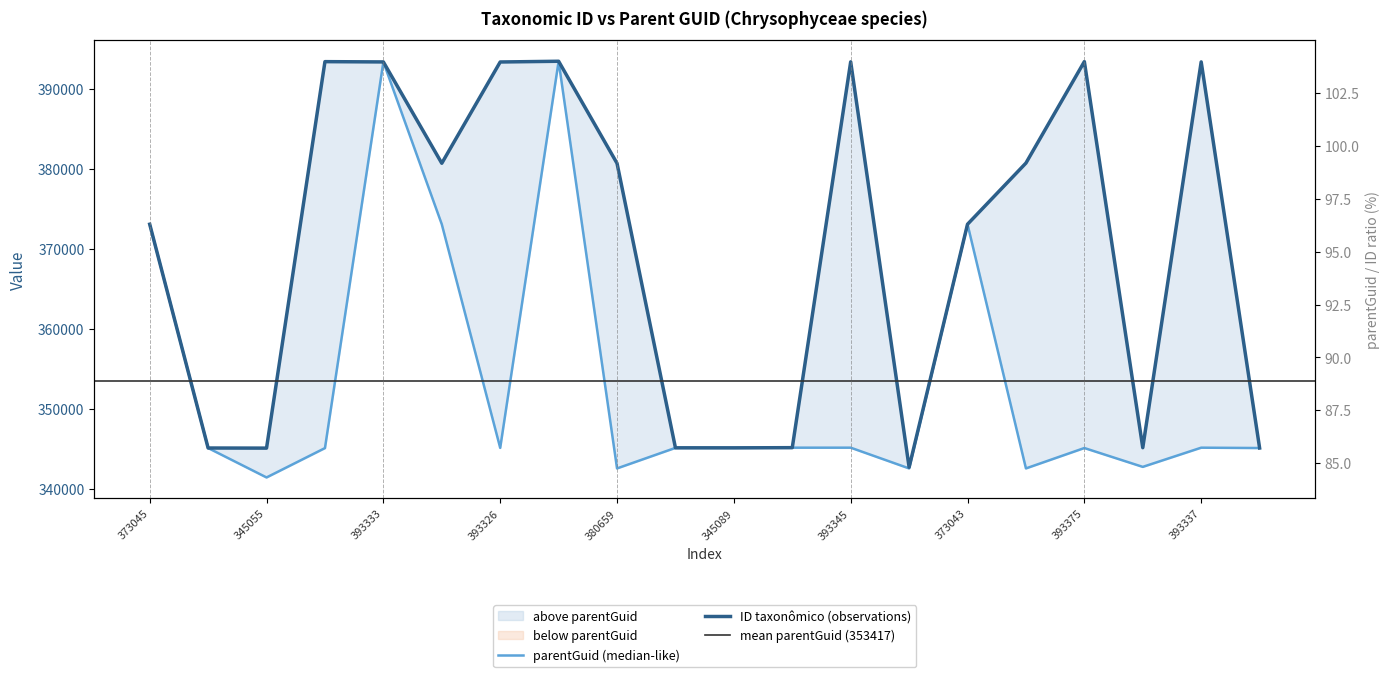

True or false: ID taxonômico and parentGuid intersect in this chart.

False